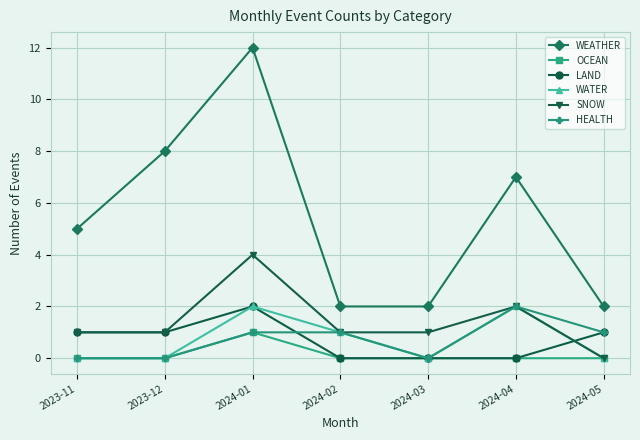

How many lines are shown in the chart?

6